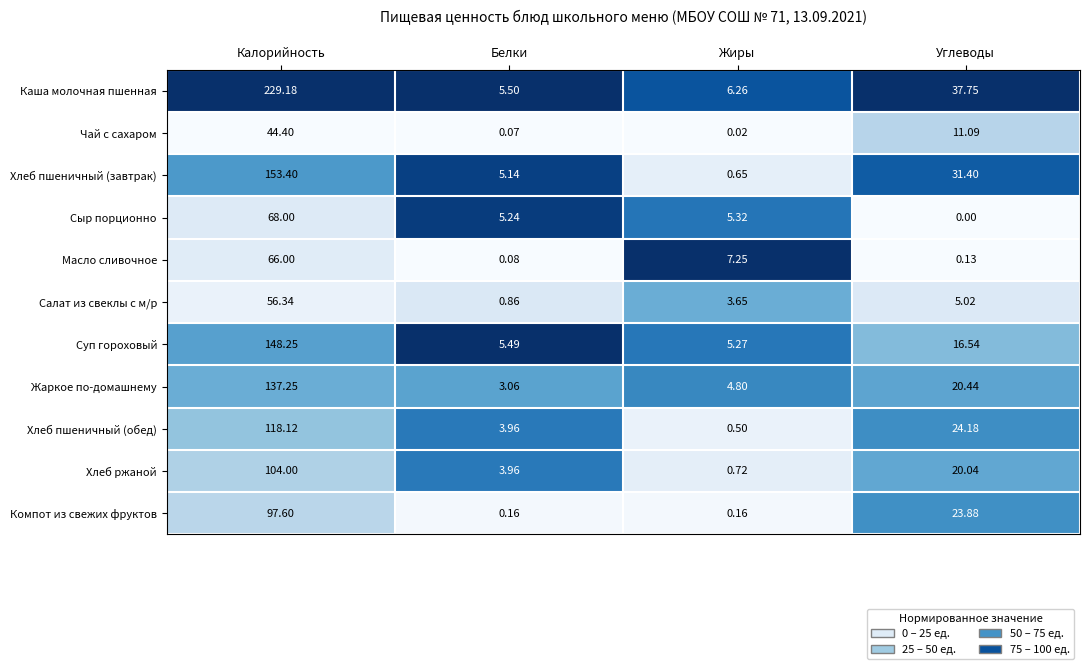

Which series has the largest range (max minus min)?

Каша молочная пшенная